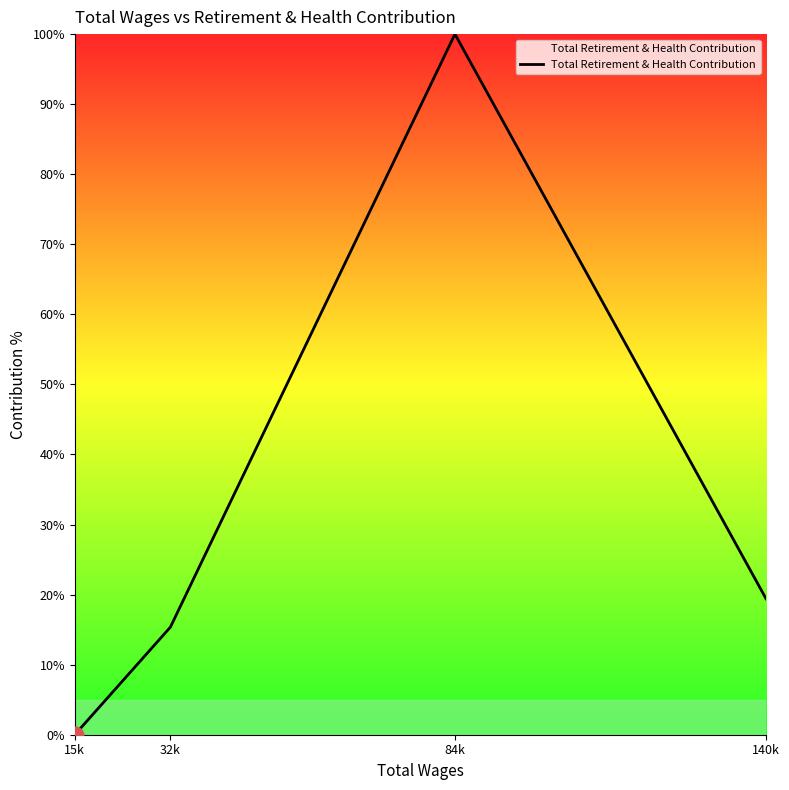

List the labels in order of value, largest first.

84k, 140k, 32k, 15k